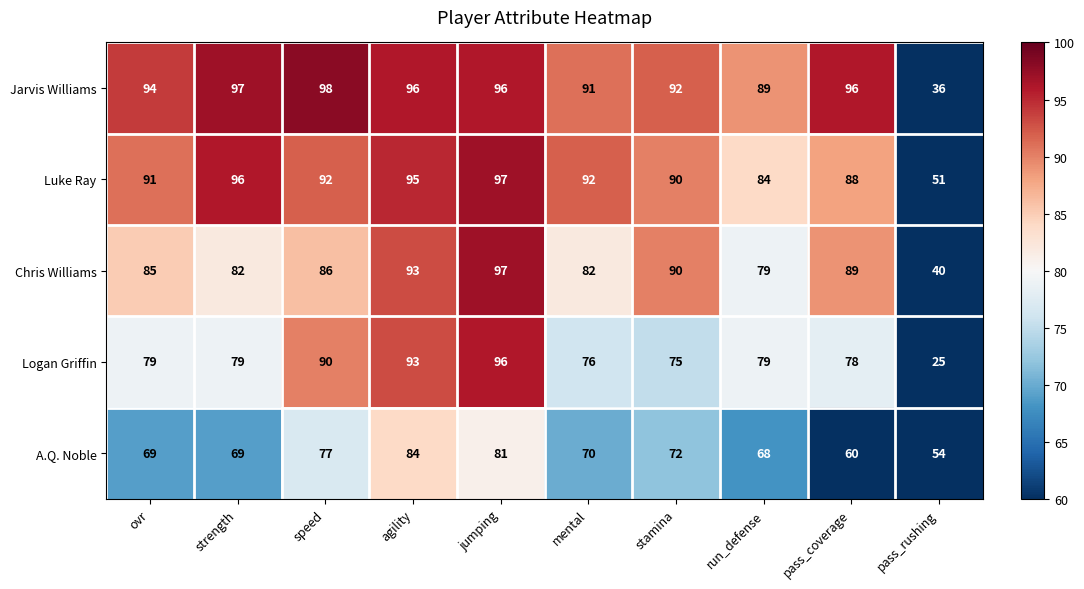

Where is Chris Williams nearest to the value 68?

run_defense